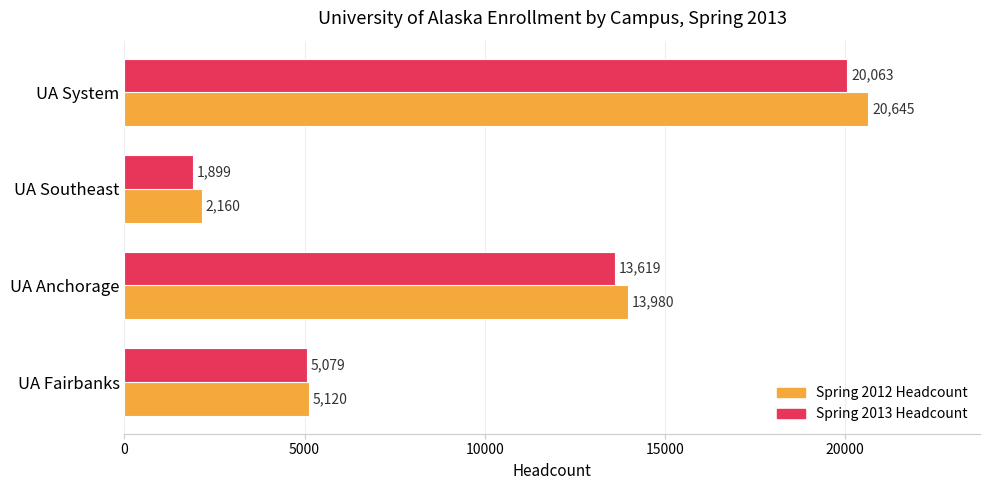

True or false: Spring 2013 Headcount has a value of 5079 at UA Fairbanks.

True